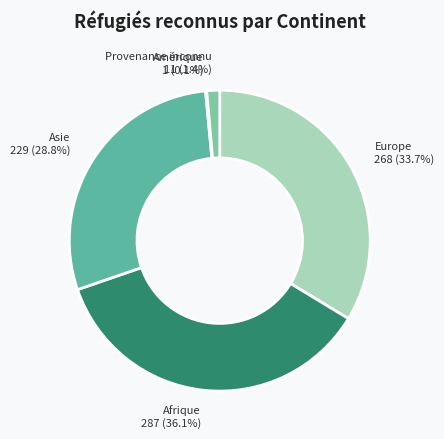

Is it true that Afrique is 26% of the pie?

False